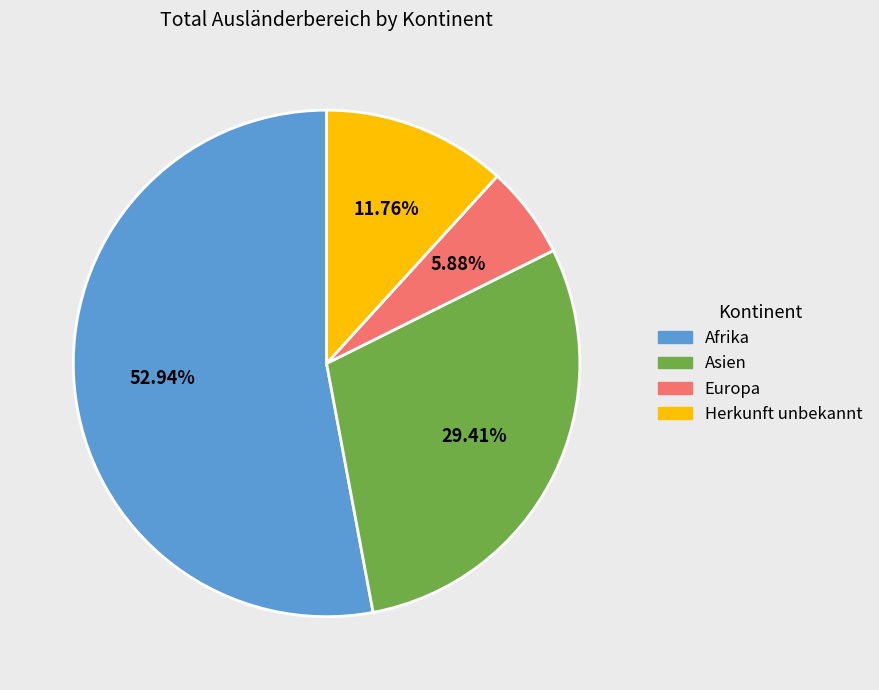

Combined, do Herkunft unbekannt and Asien account for over 50%?

No